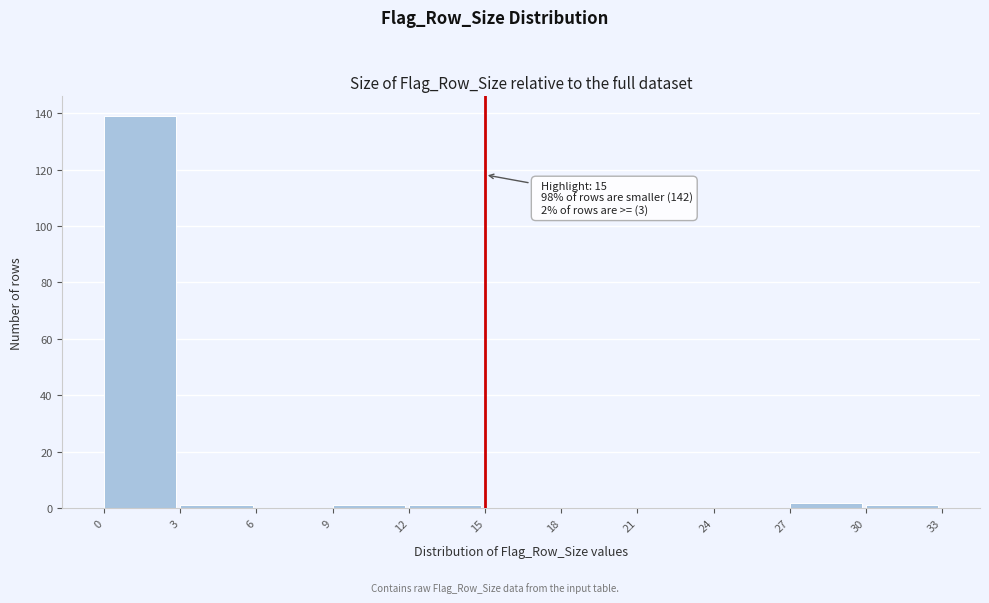

Over which range of the x-axis is the bar tallest?

0 to 3